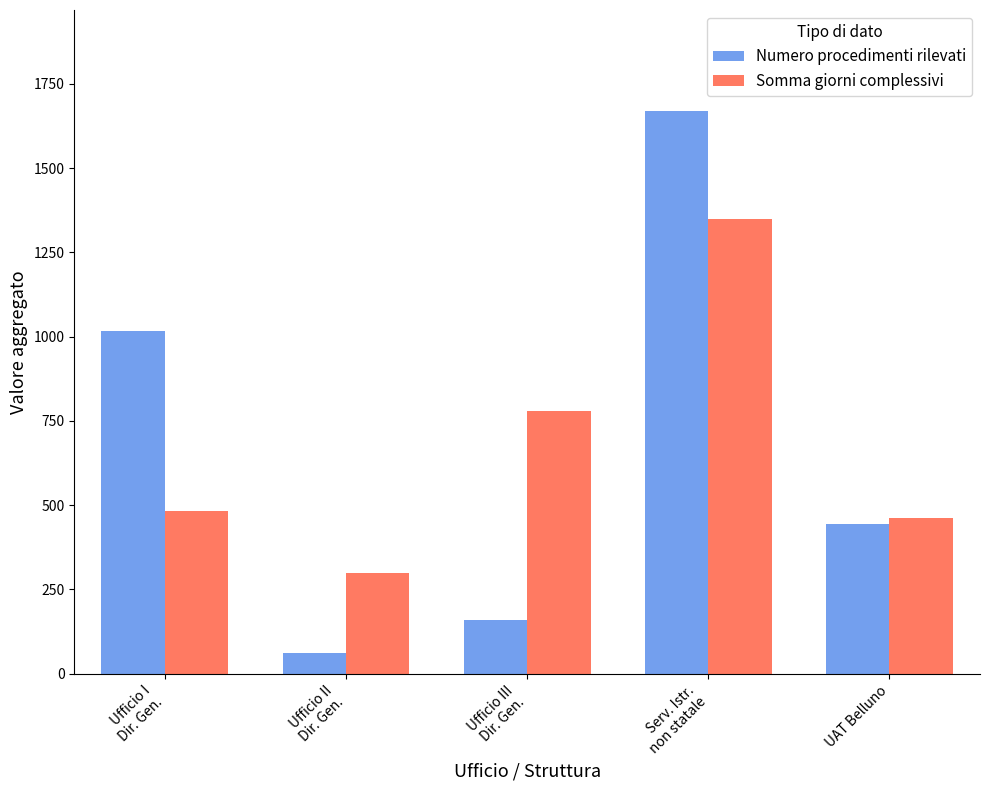

How many categories are shown in the chart?

5